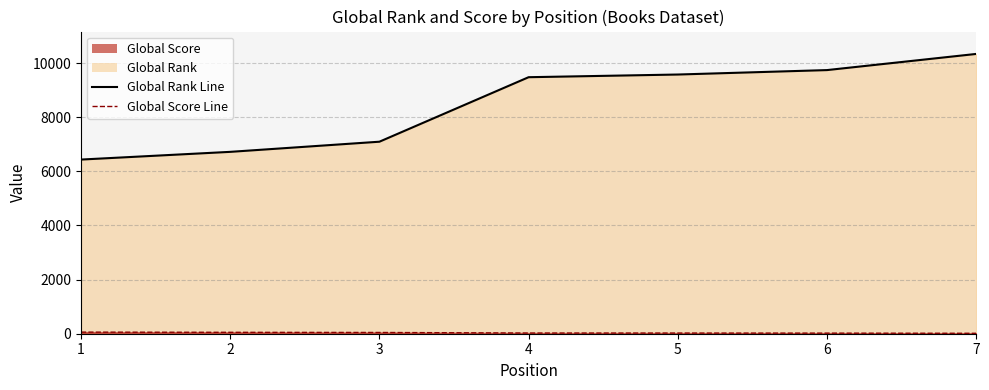

What is the difference between the Global Score Line values at 6 and 4?

4